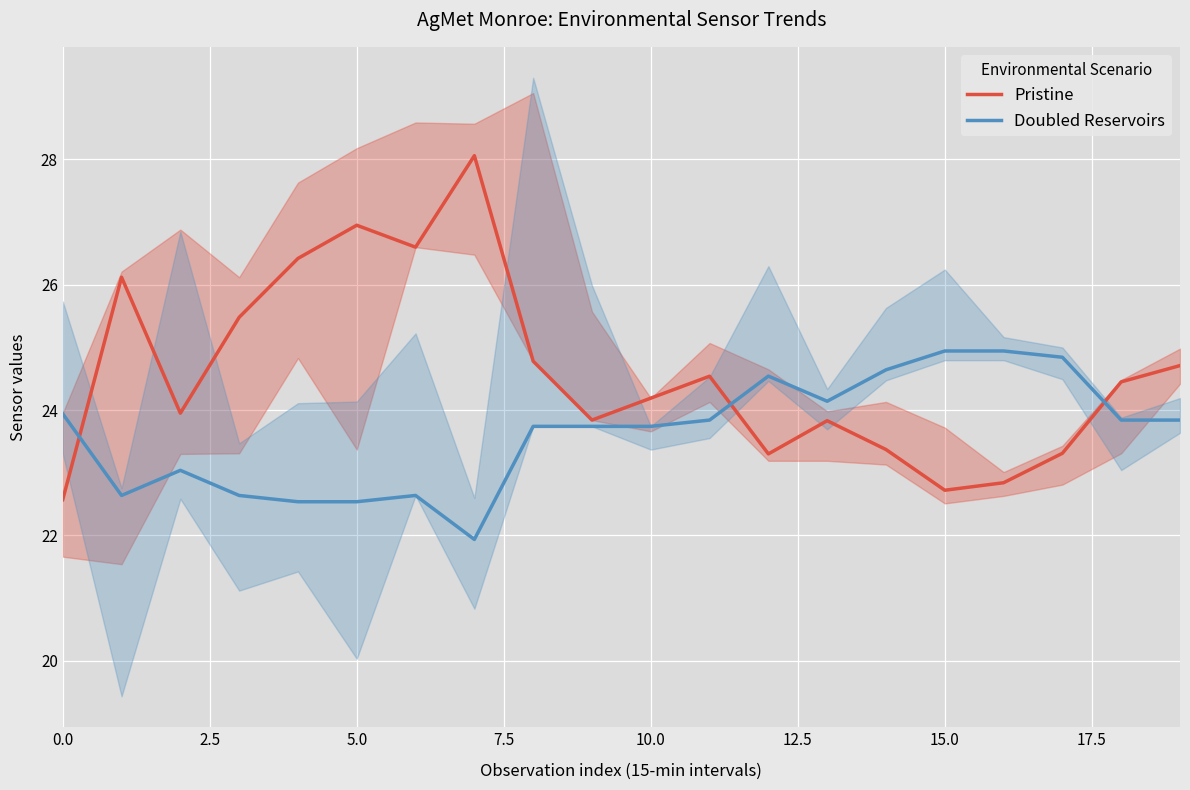

Reading right to left, transcribe all the data shown in this chart.

Pristine: 24.7	24.4	23.3	22.8	22.7	23.4	23.8	23.3	24.5	24.2	23.8	24.8	28.1	26.6	26.9	26.4	25.5	23.9	26.1	22.6
Doubled Reservoirs: 23.8	23.8	24.8	24.9	24.9	24.6	24.1	24.5	23.8	23.7	23.7	23.7	21.9	22.6	22.5	22.5	22.6	23.0	22.6	23.9